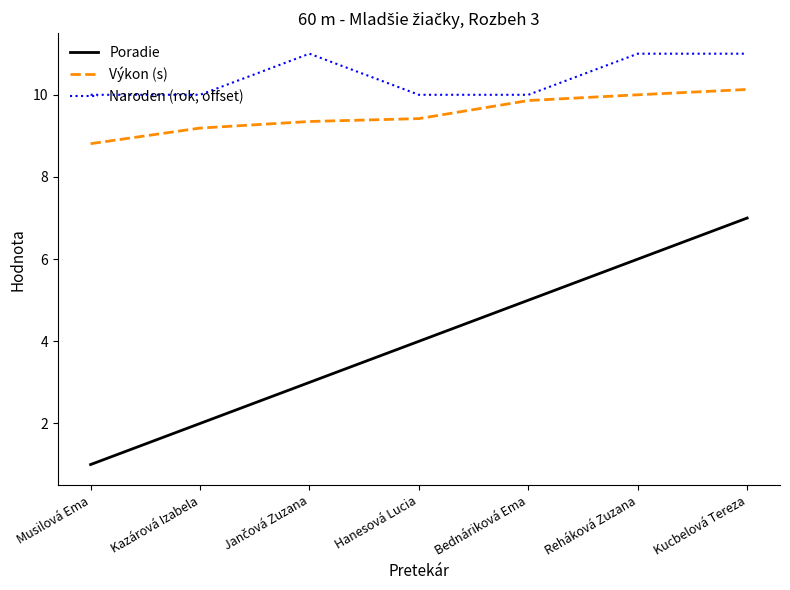

At how many categories does at least one series exceed 9?

7